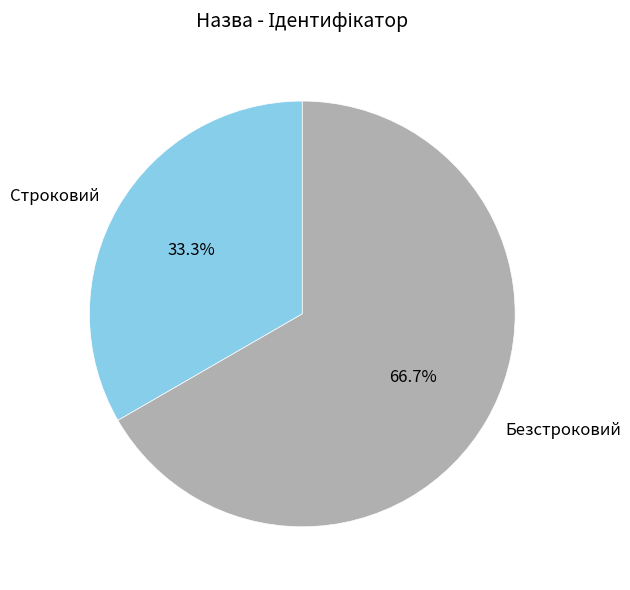

What is the largest slice in the pie chart?

Безстроковий